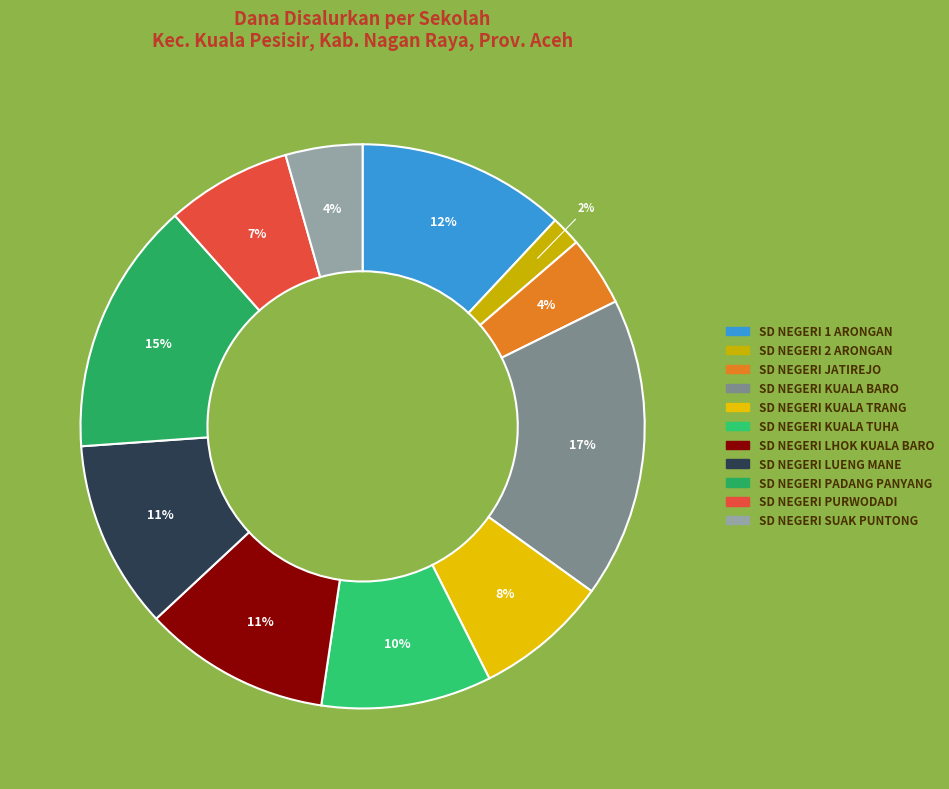

To the nearest percent, what portion does SD NEGERI KUALA BARO represent?

17%